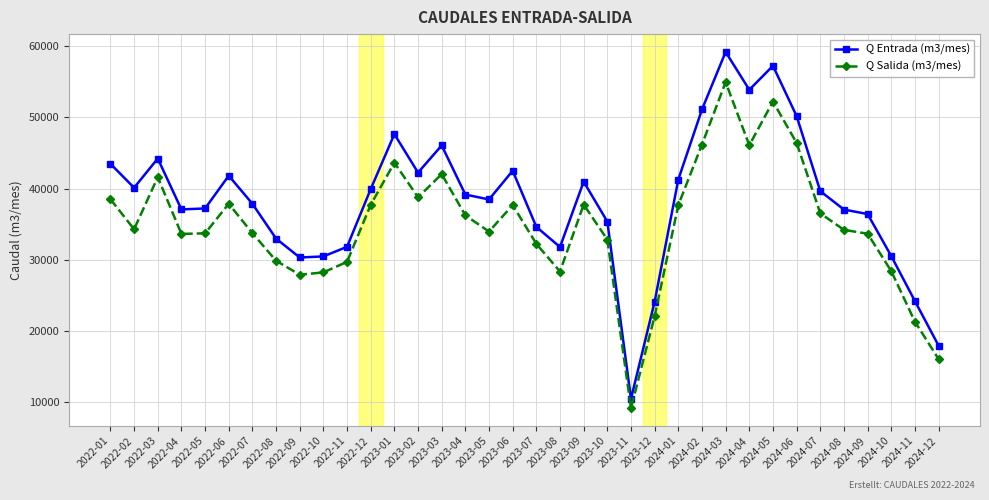

What position from the left is 2022-03?

3